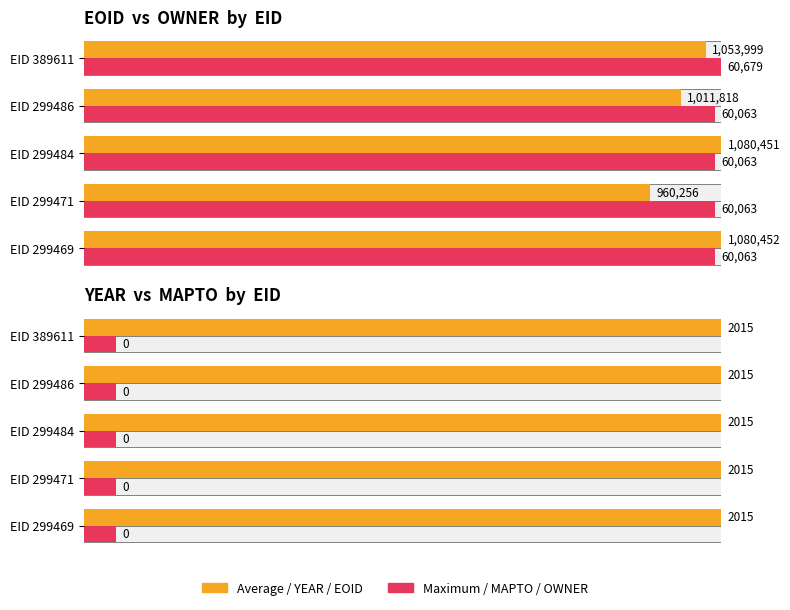

Count the OWNER (max proxy) values in the range 0 to 1.

5